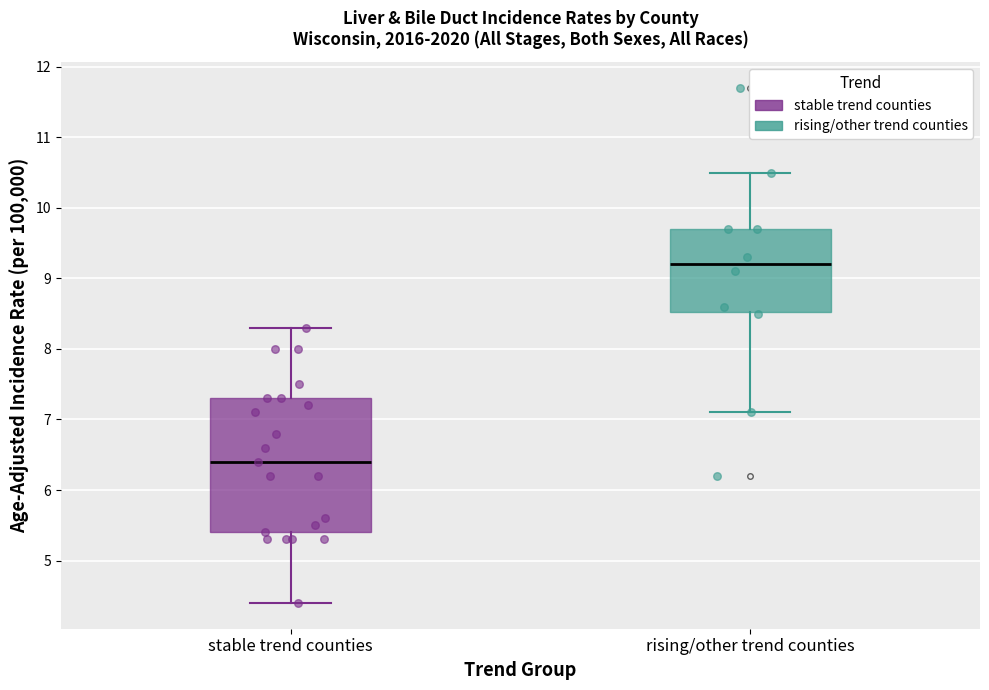

Which box is the tallest, from its lower edge to its upper edge?

stable trend counties